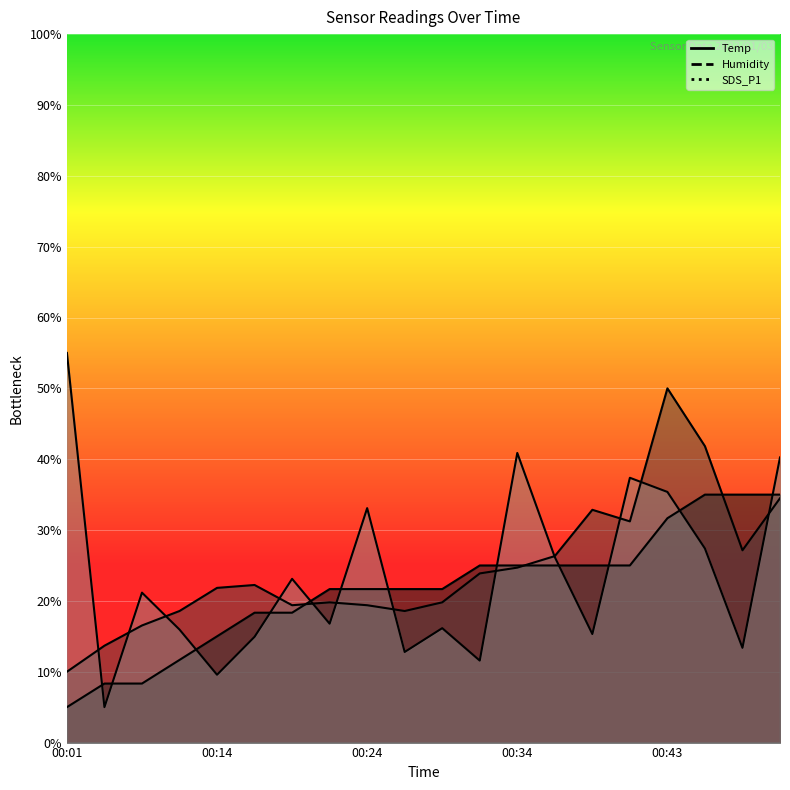

Which series has the largest total across all categories?

Humidity